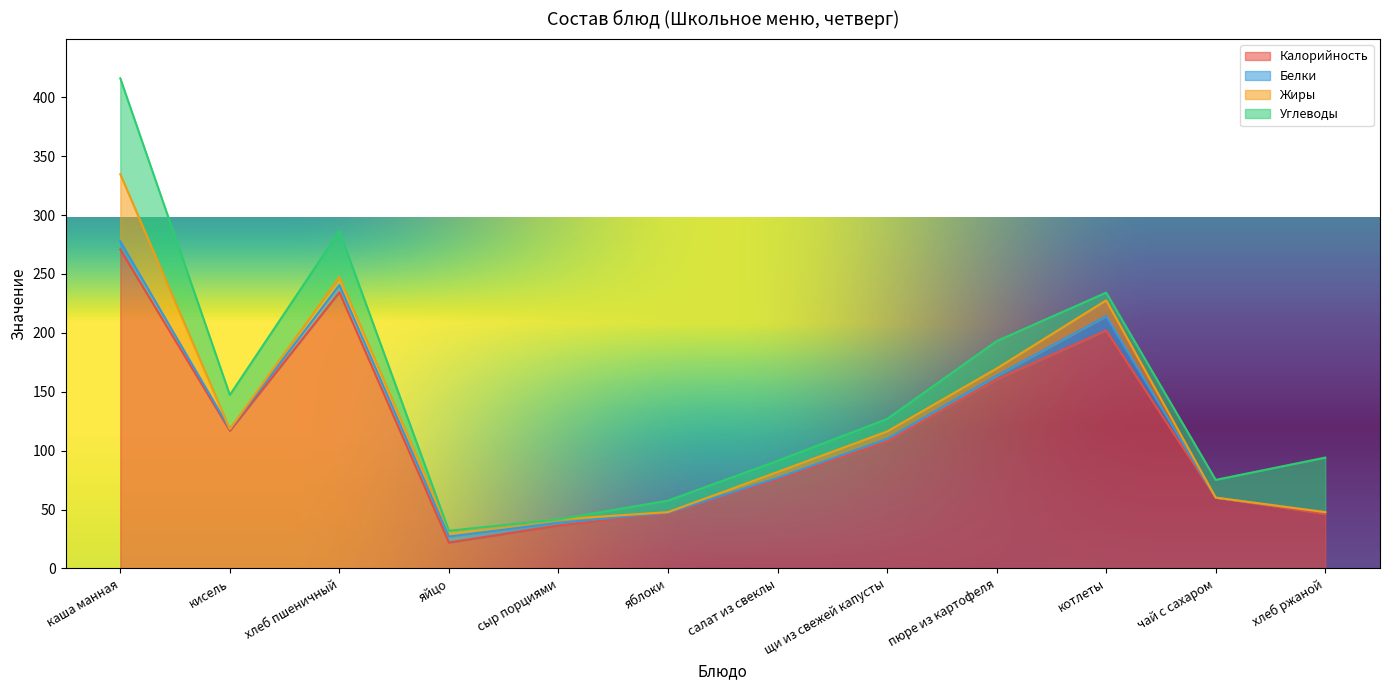

After their last crossing, which series has the higher values: Жиры or Белки?

Жиры